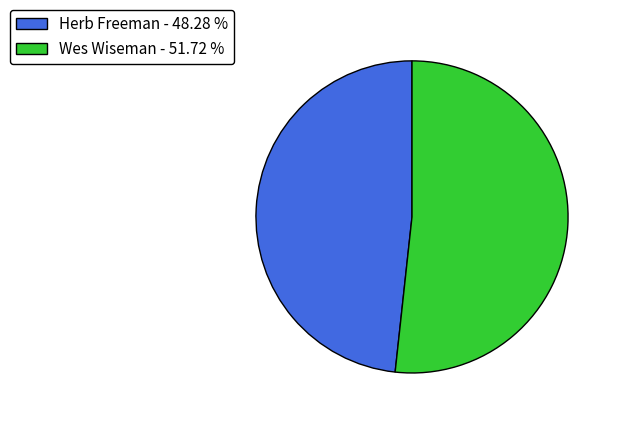

Do Wes Wiseman - 51.72 % and Herb Freeman - 48.28 % together represent more than half of the pie?

Yes